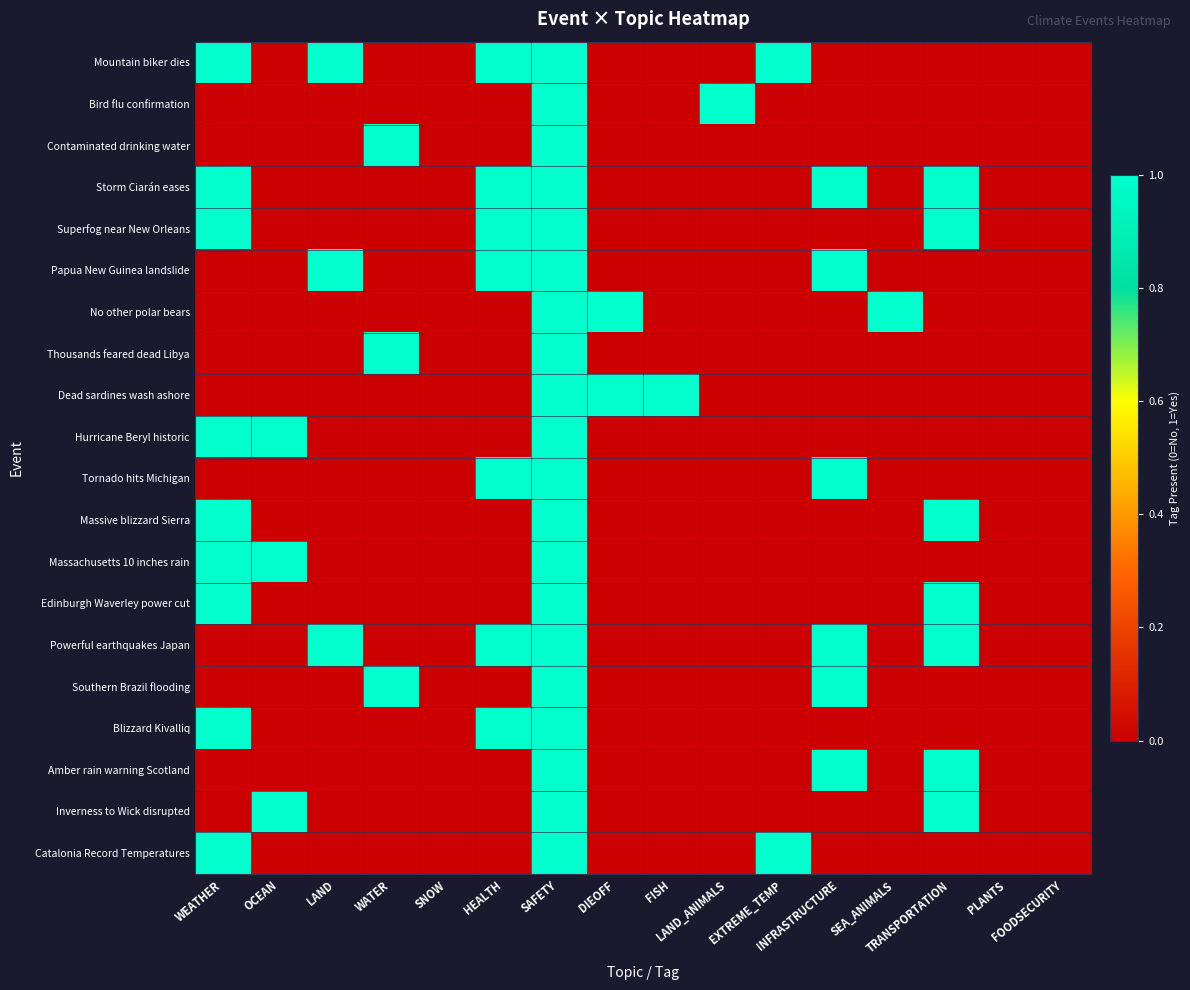

Reading left to right, list all the values displayed in this chart.

Mountain biker dies: WEATHER=1	OCEAN=0	LAND=1	WATER=0	SNOW=0	HEALTH=1	SAFETY=1	DIEOFF=0	FISH=0	LAND_ANIMALS=0	EXTREME_TEMP=1	INFRASTRUCTURE=0	SEA_ANIMALS=0	TRANSPORTATION=0	PLANTS=0	FOODSECURITY=0
Bird flu confirmation: WEATHER=0	OCEAN=0	LAND=0	WATER=0	SNOW=0	HEALTH=0	SAFETY=1	DIEOFF=0	FISH=0	LAND_ANIMALS=1	EXTREME_TEMP=0	INFRASTRUCTURE=0	SEA_ANIMALS=0	TRANSPORTATION=0	PLANTS=0	FOODSECURITY=0
Contaminated drinking water: WEATHER=0	OCEAN=0	LAND=0	WATER=1	SNOW=0	HEALTH=0	SAFETY=1	DIEOFF=0	FISH=0	LAND_ANIMALS=0	EXTREME_TEMP=0	INFRASTRUCTURE=0	SEA_ANIMALS=0	TRANSPORTATION=0	PLANTS=0	FOODSECURITY=0
Storm Ciarán eases: WEATHER=1	OCEAN=0	LAND=0	WATER=0	SNOW=0	HEALTH=1	SAFETY=1	DIEOFF=0	FISH=0	LAND_ANIMALS=0	EXTREME_TEMP=0	INFRASTRUCTURE=1	SEA_ANIMALS=0	TRANSPORTATION=1	PLANTS=0	FOODSECURITY=0
Superfog near New Orleans: WEATHER=1	OCEAN=0	LAND=0	WATER=0	SNOW=0	HEALTH=1	SAFETY=1	DIEOFF=0	FISH=0	LAND_ANIMALS=0	EXTREME_TEMP=0	INFRASTRUCTURE=0	SEA_ANIMALS=0	TRANSPORTATION=1	PLANTS=0	FOODSECURITY=0
Papua New Guinea landslide: WEATHER=0	OCEAN=0	LAND=1	WATER=0	SNOW=0	HEALTH=1	SAFETY=1	DIEOFF=0	FISH=0	LAND_ANIMALS=0	EXTREME_TEMP=0	INFRASTRUCTURE=1	SEA_ANIMALS=0	TRANSPORTATION=0	PLANTS=0	FOODSECURITY=0
No other polar bears: WEATHER=0	OCEAN=0	LAND=0	WATER=0	SNOW=0	HEALTH=0	SAFETY=1	DIEOFF=1	FISH=0	LAND_ANIMALS=0	EXTREME_TEMP=0	INFRASTRUCTURE=0	SEA_ANIMALS=1	TRANSPORTATION=0	PLANTS=0	FOODSECURITY=0
Thousands feared dead Libya: WEATHER=0	OCEAN=0	LAND=0	WATER=1	SNOW=0	HEALTH=0	SAFETY=1	DIEOFF=0	FISH=0	LAND_ANIMALS=0	EXTREME_TEMP=0	INFRASTRUCTURE=0	SEA_ANIMALS=0	TRANSPORTATION=0	PLANTS=0	FOODSECURITY=0
Dead sardines wash ashore: WEATHER=0	OCEAN=0	LAND=0	WATER=0	SNOW=0	HEALTH=0	SAFETY=1	DIEOFF=1	FISH=1	LAND_ANIMALS=0	EXTREME_TEMP=0	INFRASTRUCTURE=0	SEA_ANIMALS=0	TRANSPORTATION=0	PLANTS=0	FOODSECURITY=0
Hurricane Beryl historic: WEATHER=1	OCEAN=1	LAND=0	WATER=0	SNOW=0	HEALTH=0	SAFETY=1	DIEOFF=0	FISH=0	LAND_ANIMALS=0	EXTREME_TEMP=0	INFRASTRUCTURE=0	SEA_ANIMALS=0	TRANSPORTATION=0	PLANTS=0	FOODSECURITY=0
Tornado hits Michigan: WEATHER=0	OCEAN=0	LAND=0	WATER=0	SNOW=0	HEALTH=1	SAFETY=1	DIEOFF=0	FISH=0	LAND_ANIMALS=0	EXTREME_TEMP=0	INFRASTRUCTURE=1	SEA_ANIMALS=0	TRANSPORTATION=0	PLANTS=0	FOODSECURITY=0
Massive blizzard Sierra: WEATHER=1	OCEAN=0	LAND=0	WATER=0	SNOW=0	HEALTH=0	SAFETY=1	DIEOFF=0	FISH=0	LAND_ANIMALS=0	EXTREME_TEMP=0	INFRASTRUCTURE=0	SEA_ANIMALS=0	TRANSPORTATION=1	PLANTS=0	FOODSECURITY=0
Massachusetts 10 inches rain: WEATHER=1	OCEAN=1	LAND=0	WATER=0	SNOW=0	HEALTH=0	SAFETY=1	DIEOFF=0	FISH=0	LAND_ANIMALS=0	EXTREME_TEMP=0	INFRASTRUCTURE=0	SEA_ANIMALS=0	TRANSPORTATION=0	PLANTS=0	FOODSECURITY=0
Edinburgh Waverley power cut: WEATHER=1	OCEAN=0	LAND=0	WATER=0	SNOW=0	HEALTH=0	SAFETY=1	DIEOFF=0	FISH=0	LAND_ANIMALS=0	EXTREME_TEMP=0	INFRASTRUCTURE=0	SEA_ANIMALS=0	TRANSPORTATION=1	PLANTS=0	FOODSECURITY=0
Powerful earthquakes Japan: WEATHER=0	OCEAN=0	LAND=1	WATER=0	SNOW=0	HEALTH=1	SAFETY=1	DIEOFF=0	FISH=0	LAND_ANIMALS=0	EXTREME_TEMP=0	INFRASTRUCTURE=1	SEA_ANIMALS=0	TRANSPORTATION=1	PLANTS=0	FOODSECURITY=0
Southern Brazil flooding: WEATHER=0	OCEAN=0	LAND=0	WATER=1	SNOW=0	HEALTH=0	SAFETY=1	DIEOFF=0	FISH=0	LAND_ANIMALS=0	EXTREME_TEMP=0	INFRASTRUCTURE=1	SEA_ANIMALS=0	TRANSPORTATION=0	PLANTS=0	FOODSECURITY=0
Blizzard Kivalliq: WEATHER=1	OCEAN=0	LAND=0	WATER=0	SNOW=0	HEALTH=1	SAFETY=1	DIEOFF=0	FISH=0	LAND_ANIMALS=0	EXTREME_TEMP=0	INFRASTRUCTURE=0	SEA_ANIMALS=0	TRANSPORTATION=0	PLANTS=0	FOODSECURITY=0
Amber rain warning Scotland: WEATHER=0	OCEAN=0	LAND=0	WATER=0	SNOW=0	HEALTH=0	SAFETY=1	DIEOFF=0	FISH=0	LAND_ANIMALS=0	EXTREME_TEMP=0	INFRASTRUCTURE=1	SEA_ANIMALS=0	TRANSPORTATION=1	PLANTS=0	FOODSECURITY=0
Inverness to Wick disrupted: WEATHER=0	OCEAN=1	LAND=0	WATER=0	SNOW=0	HEALTH=0	SAFETY=1	DIEOFF=0	FISH=0	LAND_ANIMALS=0	EXTREME_TEMP=0	INFRASTRUCTURE=0	SEA_ANIMALS=0	TRANSPORTATION=1	PLANTS=0	FOODSECURITY=0
Catalonia Record Temperatures: WEATHER=1	OCEAN=0	LAND=0	WATER=0	SNOW=0	HEALTH=0	SAFETY=1	DIEOFF=0	FISH=0	LAND_ANIMALS=0	EXTREME_TEMP=1	INFRASTRUCTURE=0	SEA_ANIMALS=0	TRANSPORTATION=0	PLANTS=0	FOODSECURITY=0